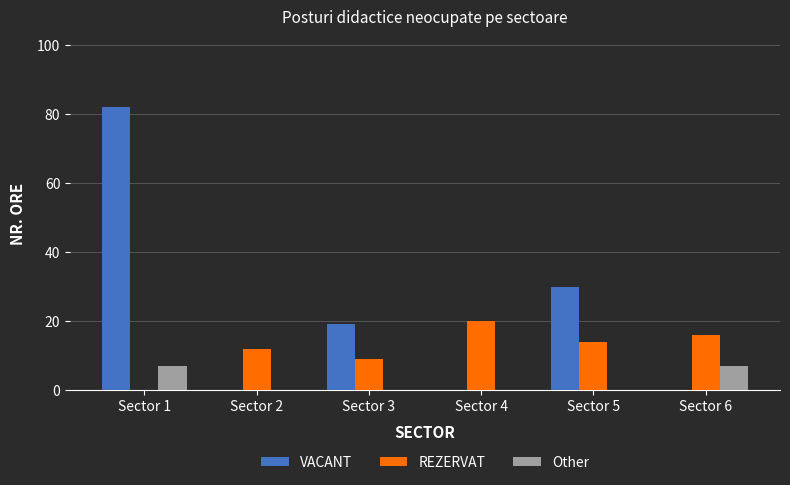

What is the maximum value shown in the chart?

82